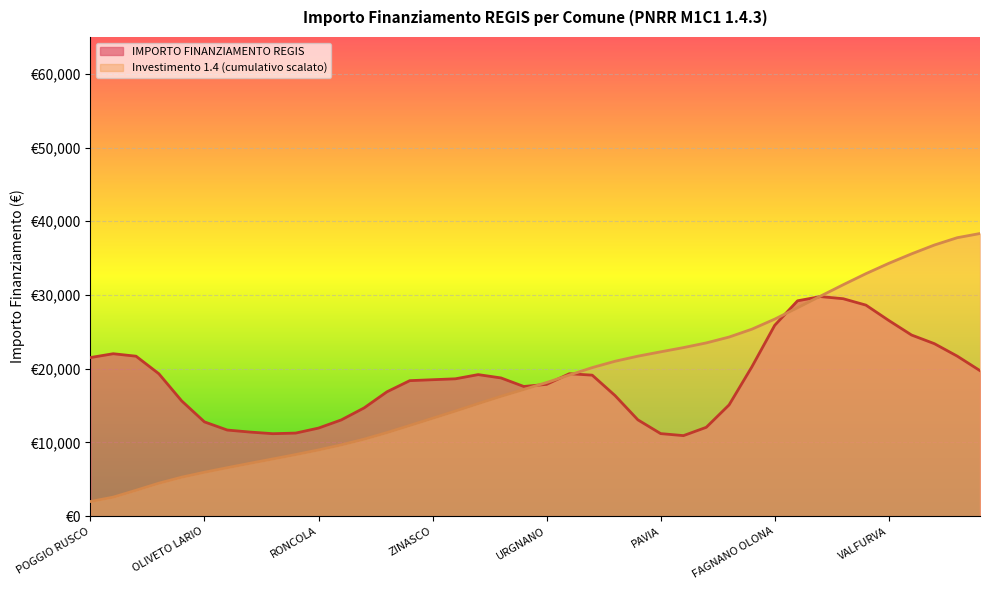

What are all the series names shown in the legend?

IMPORTO FINANZIAMENTO REGIS, Investimento 1.4 (cumulativo scalato)